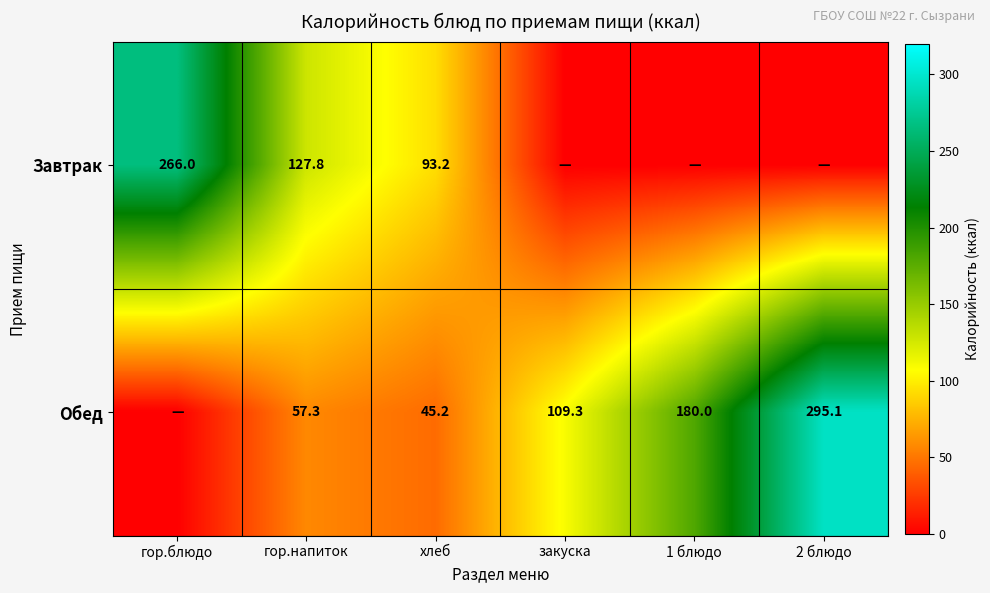

Rank the series at хлеб from highest to lowest value.

Завтрак, Обед